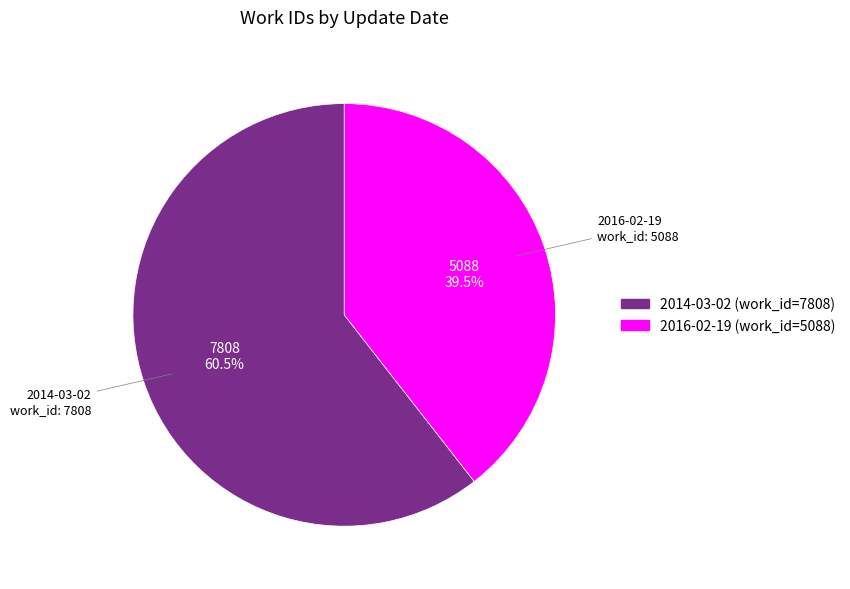

To the nearest percent, what is the combined percentage of 2014-03-02 and 2016-02-19?

100%